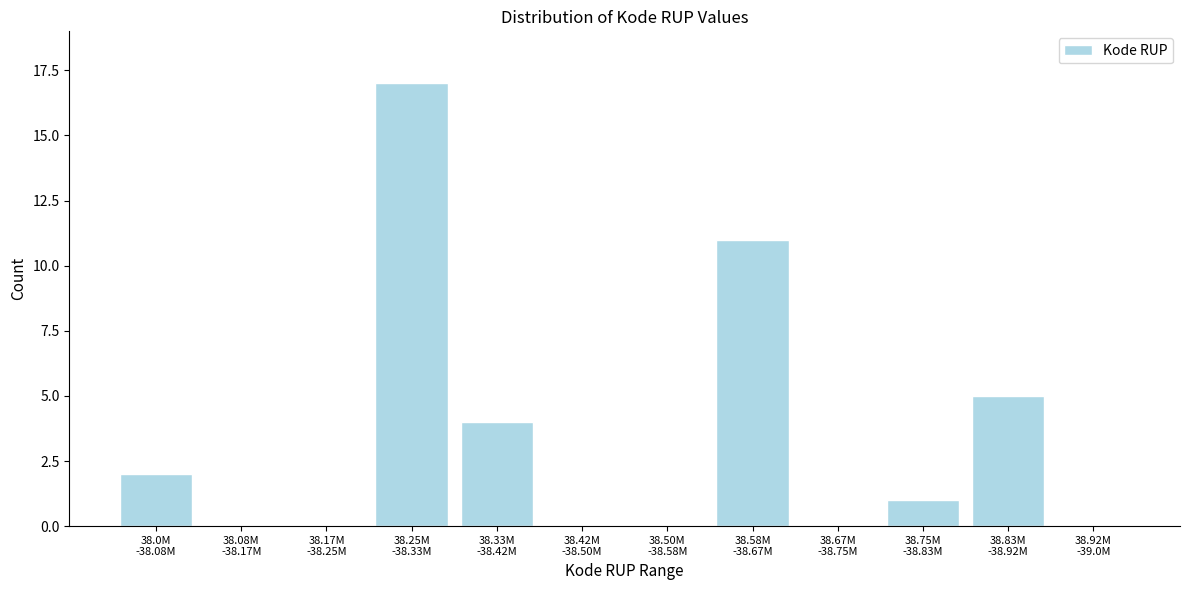

What is the maximum value shown in the chart?

17